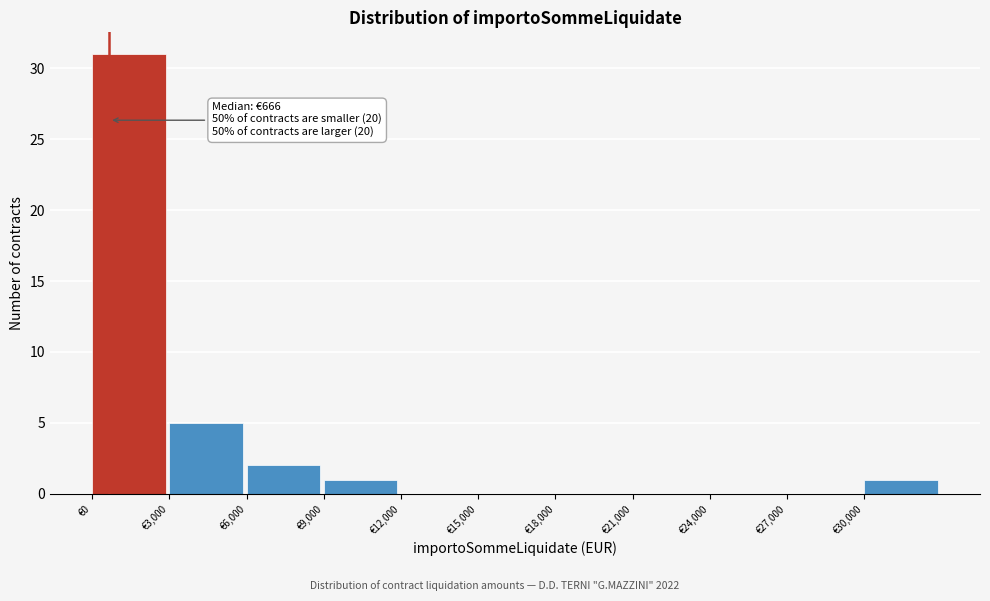

Which range on the x-axis has the tallest bar?

0 to 3000